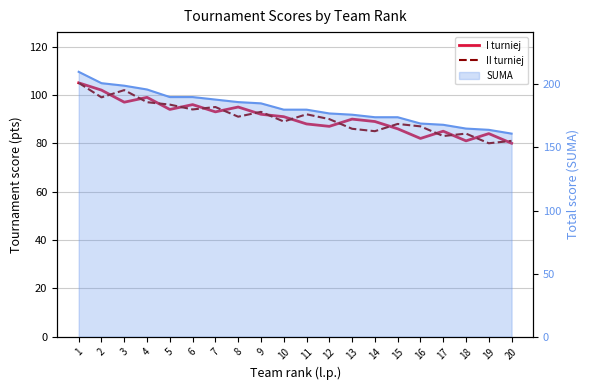

Reading left to right, extract all data points from this chart.

I turniej: 1=105	2=102	3=97	4=99	5=94	6=96	7=93	8=95	9=92	10=91	11=88	12=87	13=90	14=89	15=86	16=82	17=85	18=81	19=84	20=80
II turniej: 1=105	2=99	3=102	4=97	5=96	6=94	7=95	8=91	9=93	10=89	11=92	12=90	13=86	14=85	15=88	16=87	17=83	18=84	19=80	20=81